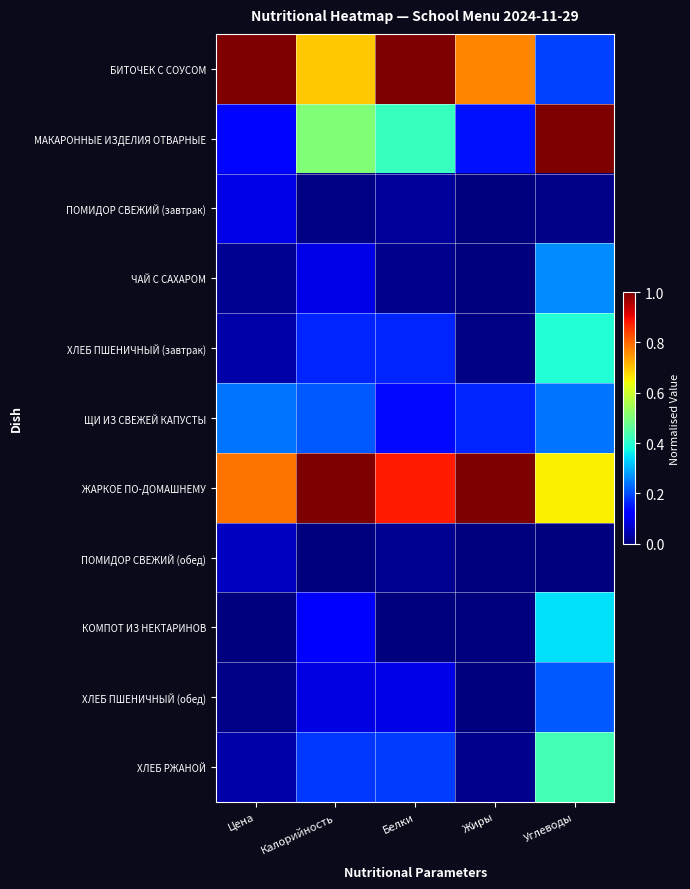

Reading left to right, what are all the values shown in this chart?

БИТОЧЕК С СОУСОМ: Цена=1.0	Калорийность=0.7	Белки=1.0	Жиры=0.8	Углеводы=0.2
МАКАРОННЫЕ ИЗДЕЛИЯ ОТВАРНЫЕ: Цена=0.1	Калорийность=0.5	Белки=0.4	Жиры=0.1	Углеводы=1.0
ПОМИДОР СВЕЖИЙ (завтрак): Цена=0.1	Калорийность=0.0	Белки=0.0	Жиры=0.0	Углеводы=0.0
ЧАЙ С САХАРОМ: Цена=0.0	Калорийность=0.1	Белки=0.0	Жиры=0.0	Углеводы=0.3
ХЛЕБ ПШЕНИЧНЫЙ (завтрак): Цена=0.0	Калорийность=0.2	Белки=0.2	Жиры=0.0	Углеводы=0.4
ЩИ ИЗ СВЕЖЕЙ КАПУСТЫ: Цена=0.2	Калорийность=0.2	Белки=0.1	Жиры=0.2	Углеводы=0.2
ЖАРКОЕ ПО-ДОМАШНЕМУ: Цена=0.8	Калорийность=1.0	Белки=0.9	Жиры=1.0	Углеводы=0.7
ПОМИДОР СВЕЖИЙ (обед): Цена=0.1	Калорийность=0.0	Белки=0.0	Жиры=0.0	Углеводы=0.0
КОМПОТ ИЗ НЕКТАРИНОВ: Цена=0.0	Калорийность=0.1	Белки=0.0	Жиры=0.0	Углеводы=0.3
ХЛЕБ ПШЕНИЧНЫЙ (обед): Цена=0.0	Калорийность=0.1	Белки=0.1	Жиры=0.0	Углеводы=0.2
ХЛЕБ РЖАНОЙ: Цена=0.0	Калорийность=0.2	Белки=0.2	Жиры=0.0	Углеводы=0.4